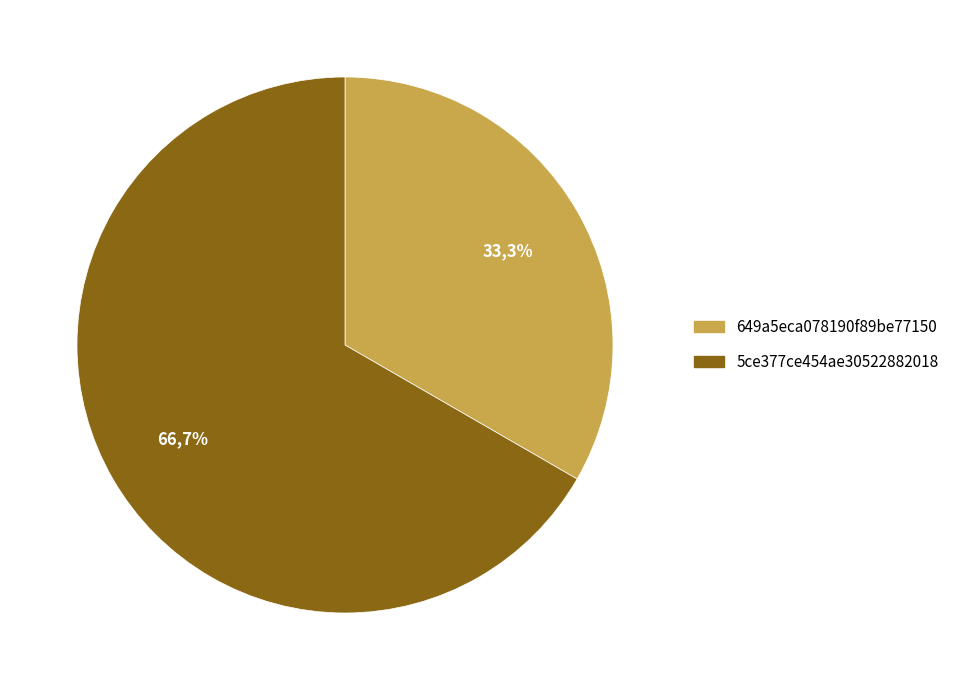

What is the ratio of the value at 649a5eca078190f89be77150 to the value at 5ce377ce454ae30522882018?

0.5